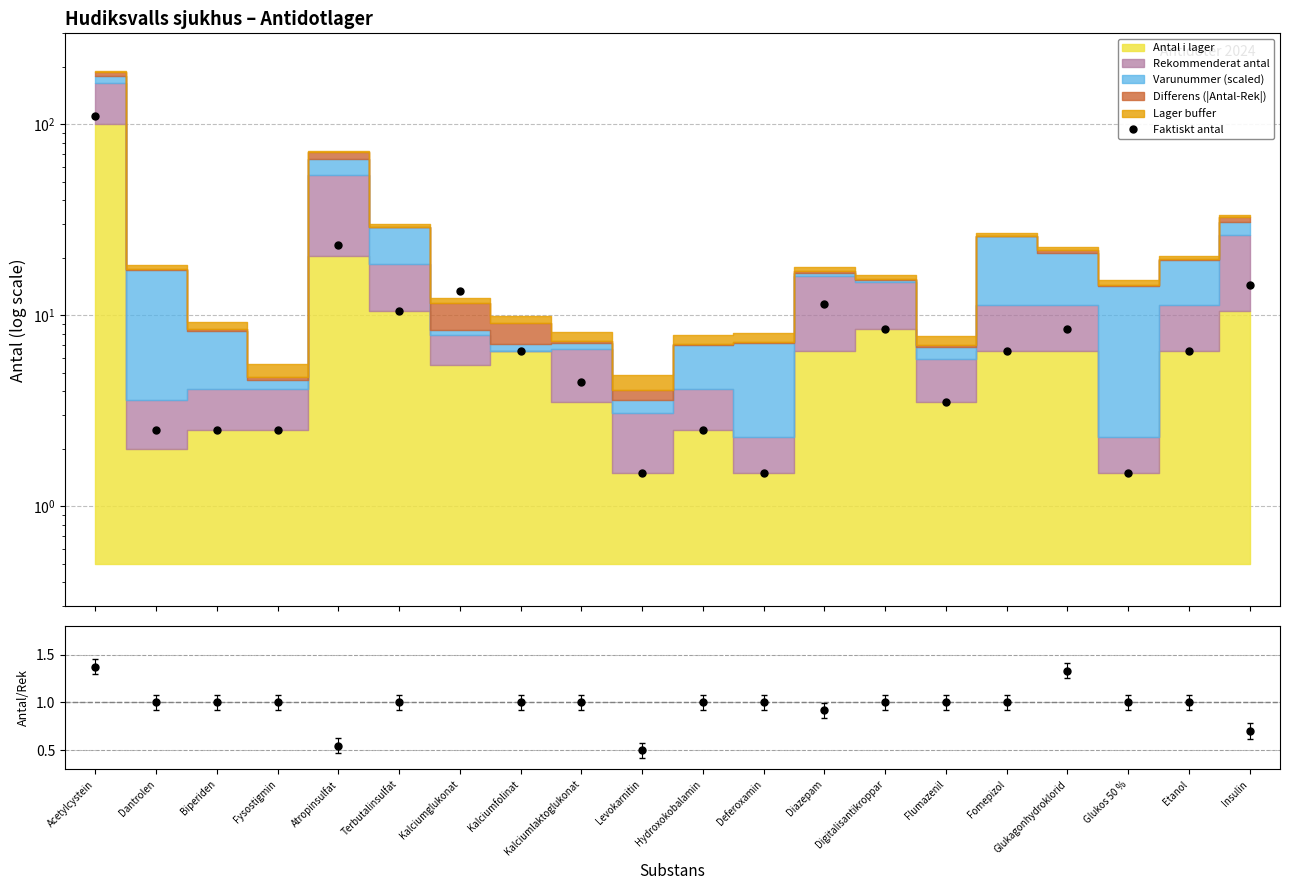

List the labels in order of value, smallest first.

Levokarnitin, Deferoxamin, Glukos 50 %, Dantrolen, Biperiden, Fysostigmin, Hydroxokobalamin, Flumazenil, Kalciumlaktoglukonat, Kalciumfolinat, Fomepizol, Etanol, Digitalisantikroppar, Glukagonhydroklorid, Terbutalinsulfat, Diazepam, Kalciumglukonat, Insulin, Atropinsulfat, Acetylcystein